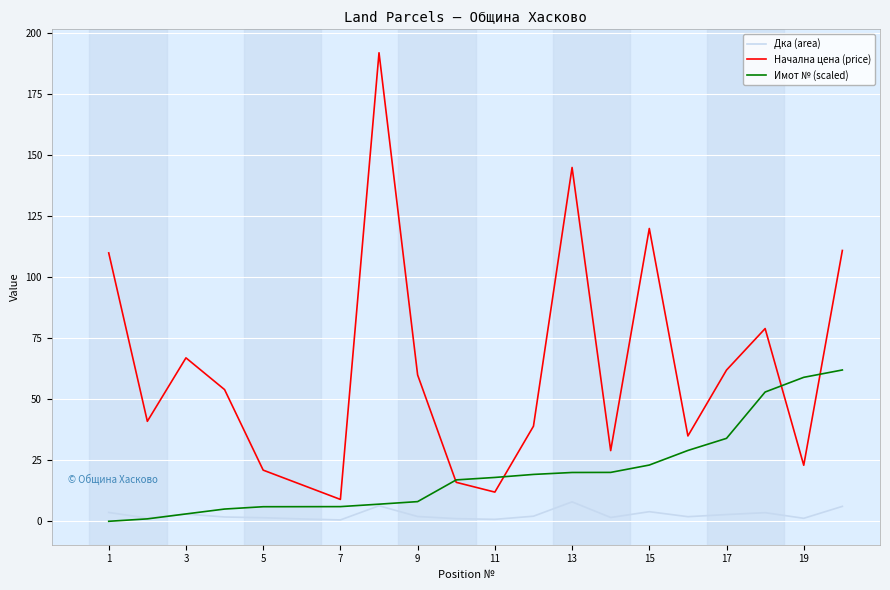

Rank the series by their maximum value, from lowest to highest.

Дка (area), Имот № (scaled), Начална цена (price)